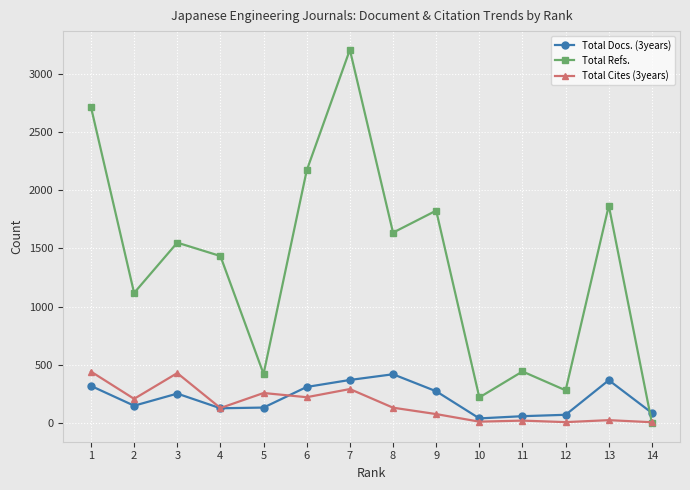

Which series has the largest total across all categories?

Total Refs.